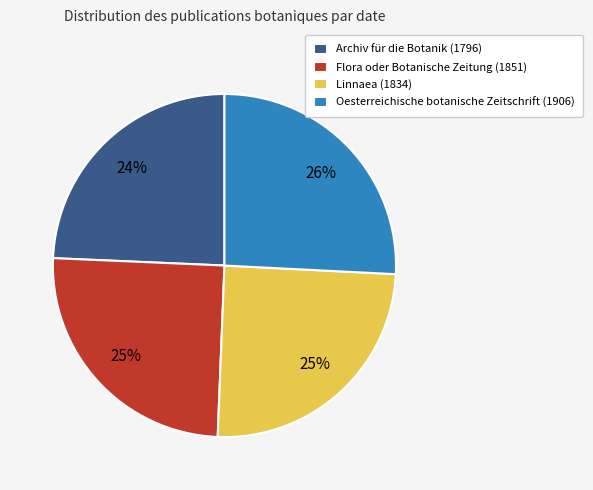

To the nearest percent, what portion does Flora oder Botanische Zeitung (1851) represent?

25%